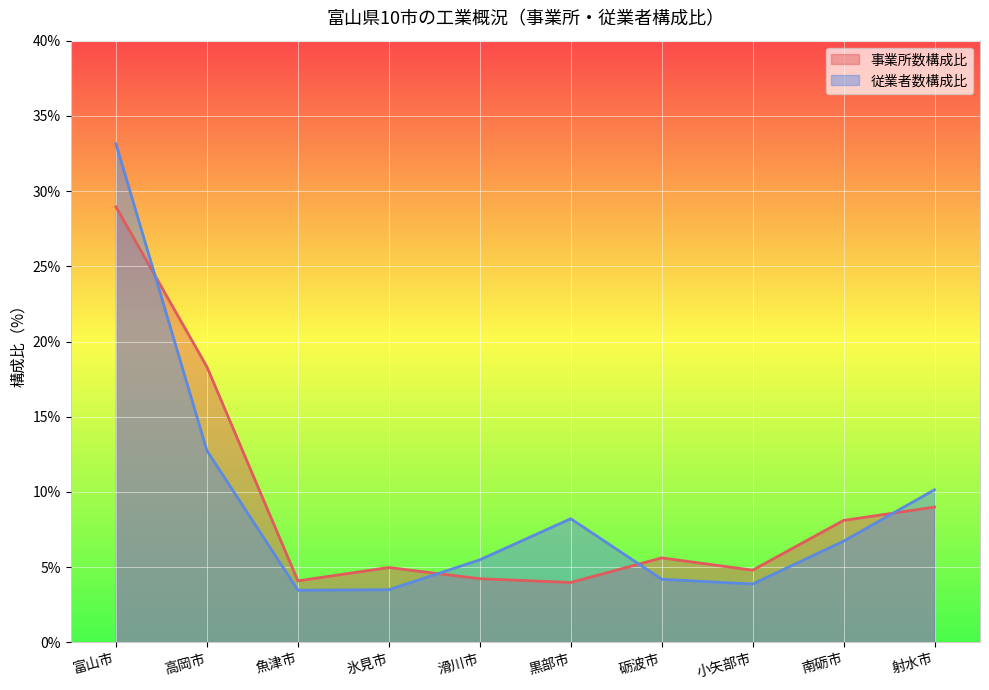

Reading left to right, extract all data points from this chart.

事業所数: 28.9	18.3	4.1	5.0	4.2	4.0	5.6	4.8	8.1	9.0
従業者数: 33.1	12.7	3.5	3.5	5.5	8.2	4.2	3.9	6.7	10.1